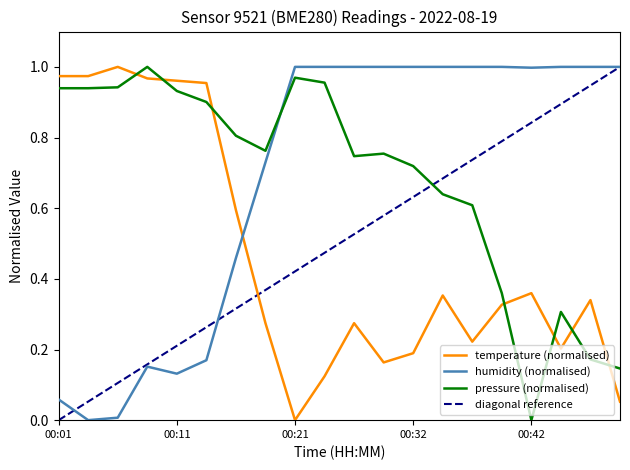

What value does the temperature series have at 00:47?

0.3